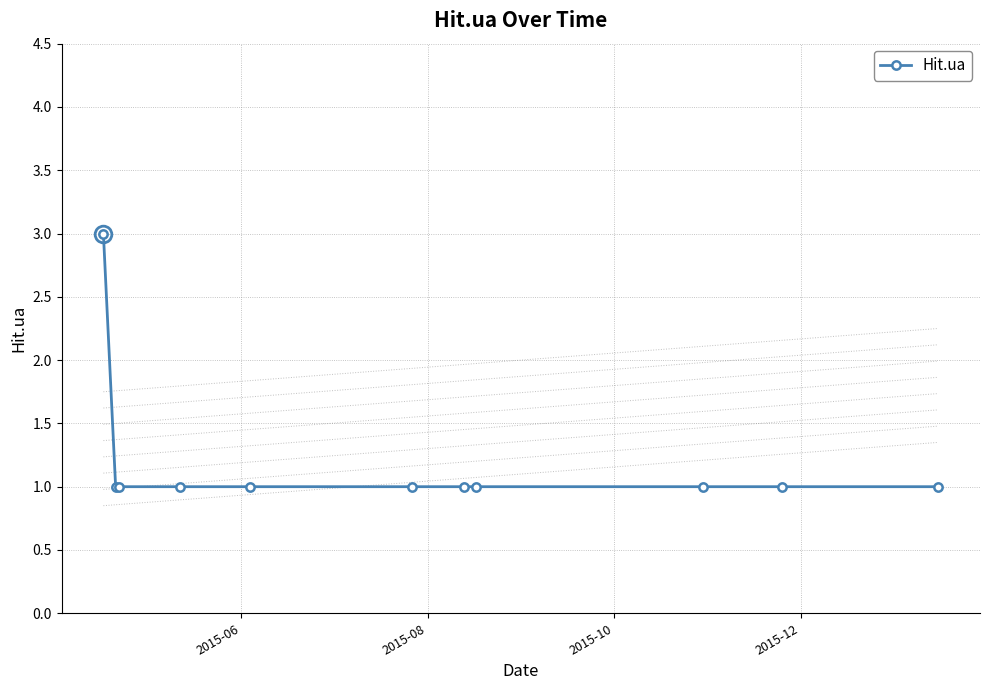

What is the sum of all values?

13